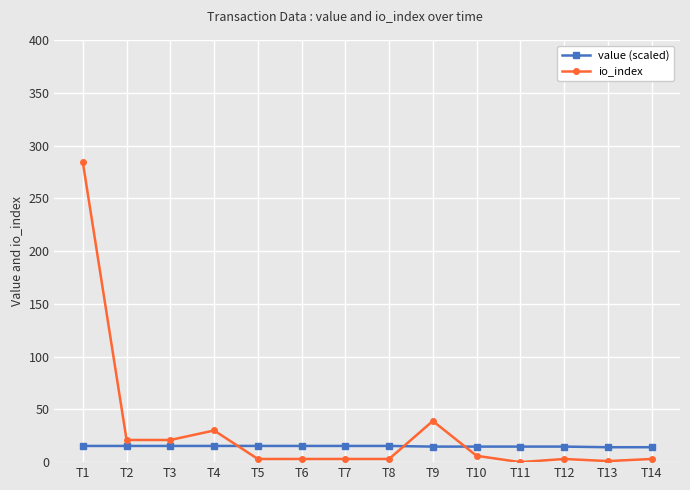

What is the greatest value displayed?

284.0